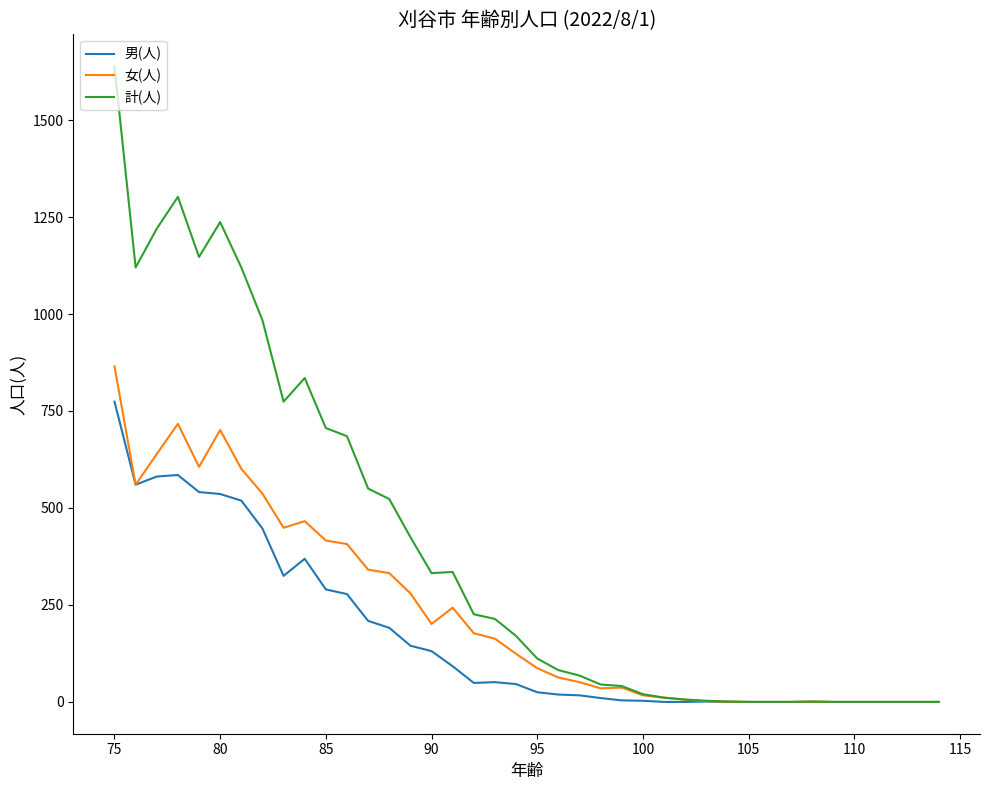

Which series has the largest total across all categories?

計(人)